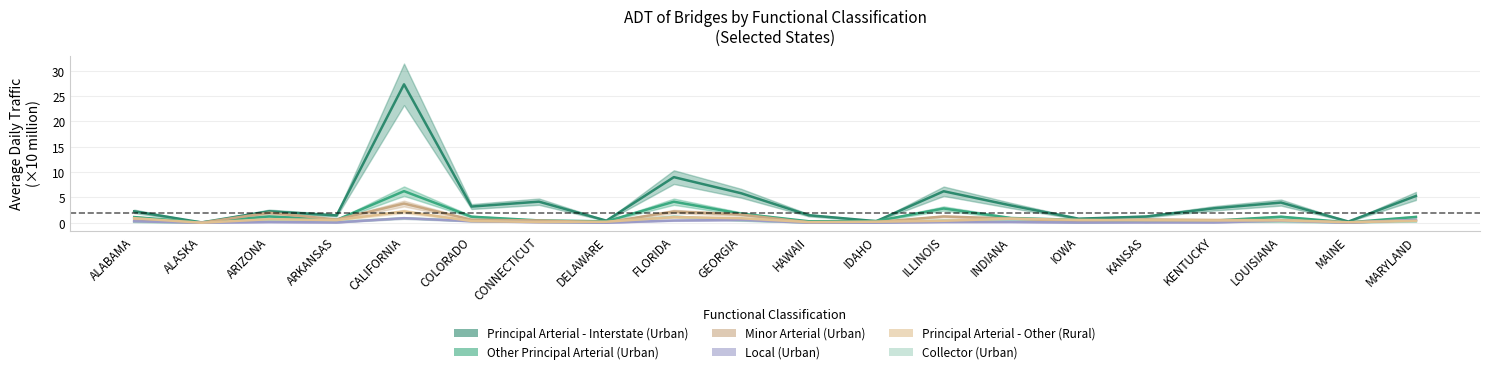

True or false: Principal Arterial - Other (Rural) has more than 2 points higher than both neighbors.

True